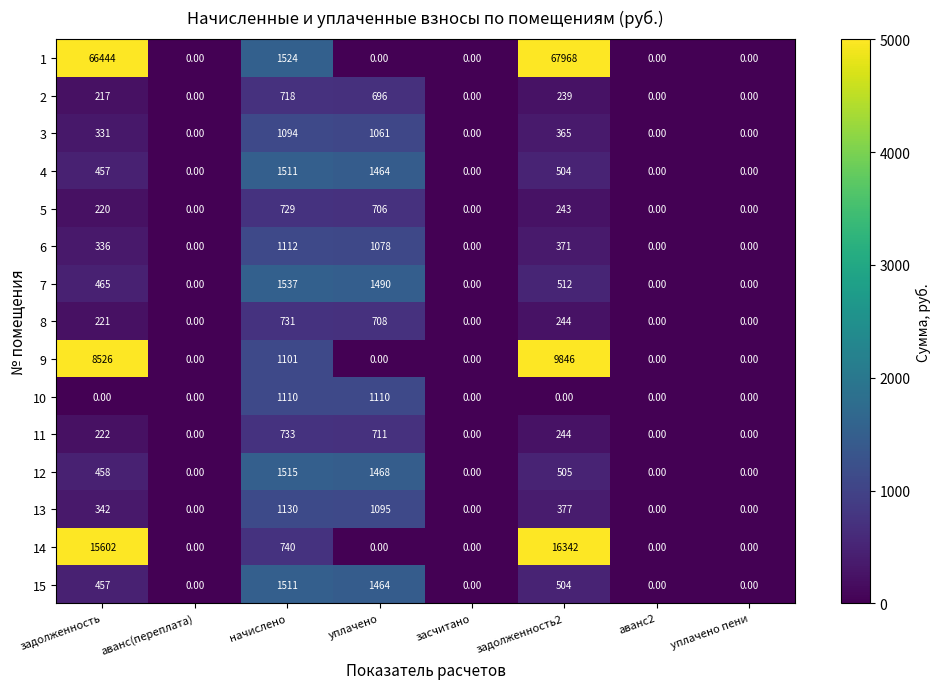

Count the number of categories in the chart.

8